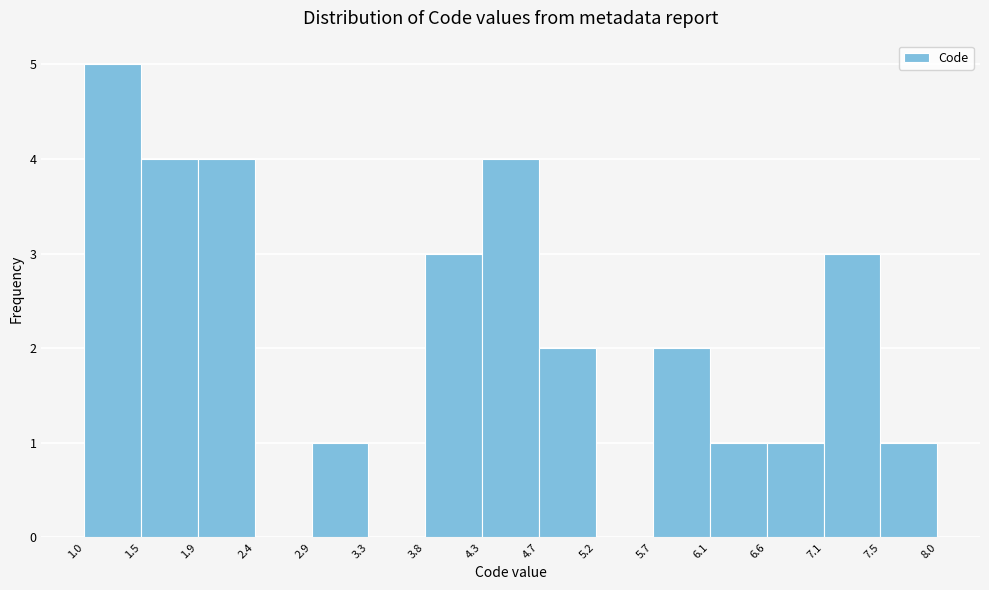

How tall is the bar that spans 7.1 to 7.5 on the x-axis? The values are not printed on the chart, so give them approximately, as read against the axis.

3